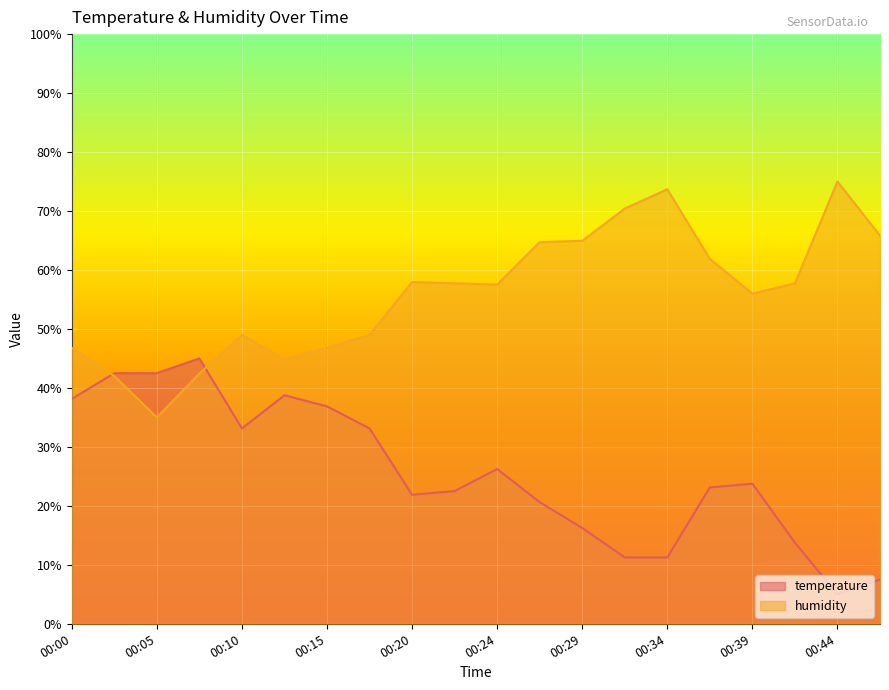

How many times do temperature and humidity cross each other?

2